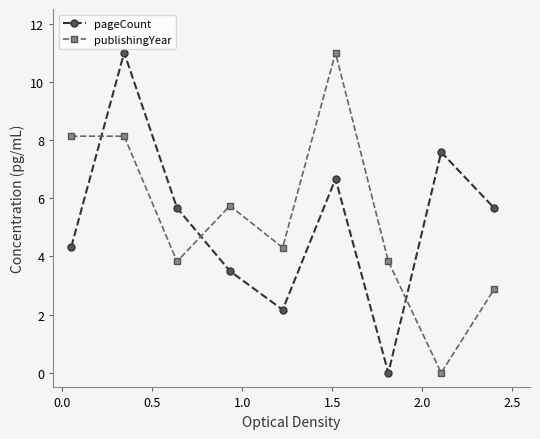

What is the average value of the publishingYear series?

5.3